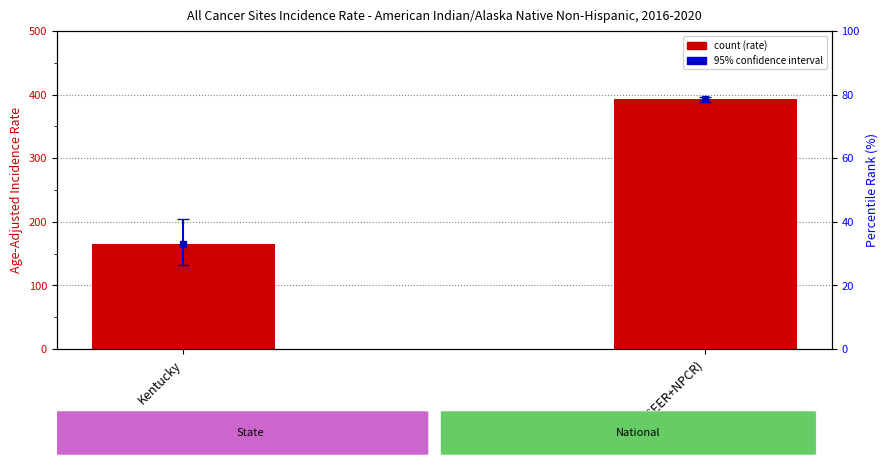

At how many categories does at least one series exceed 274?

1